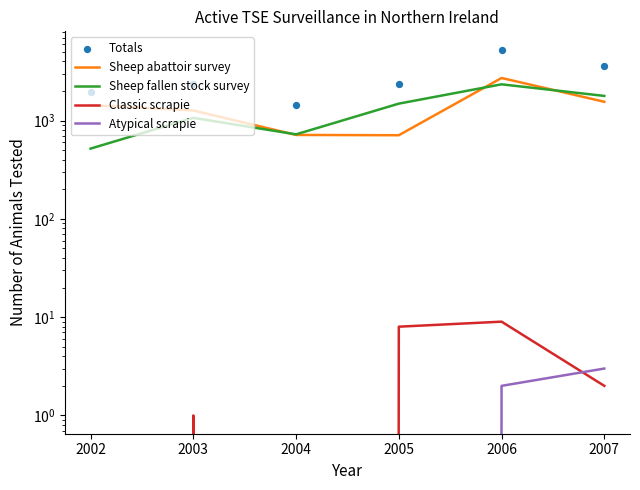

Which series has the largest Y range (max minus min)?

Totals